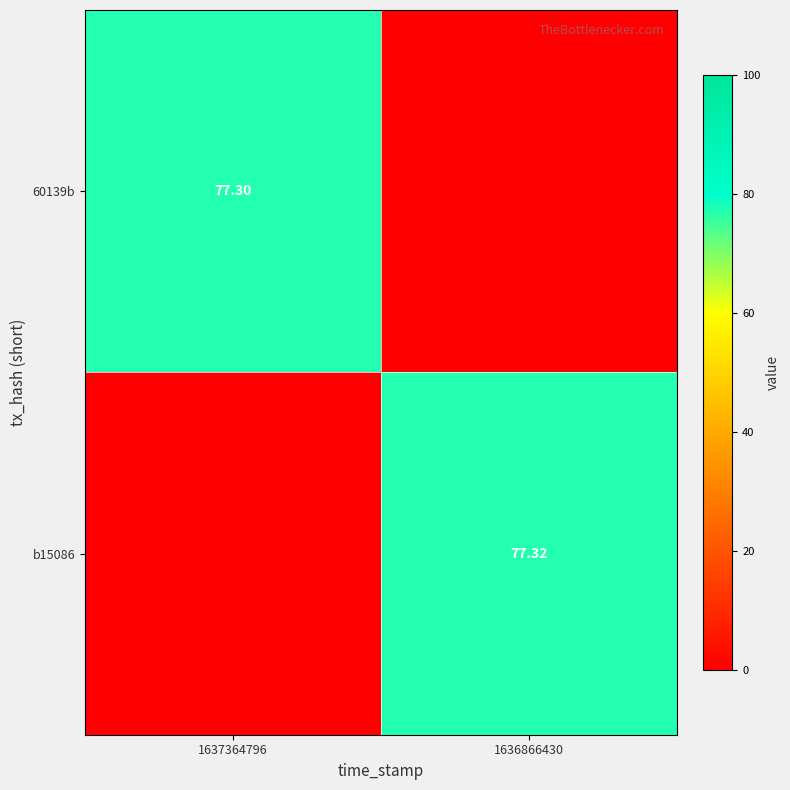

Is the value of 60139b at 1637364796 greater than the value of b15086 at 1636866430?

No